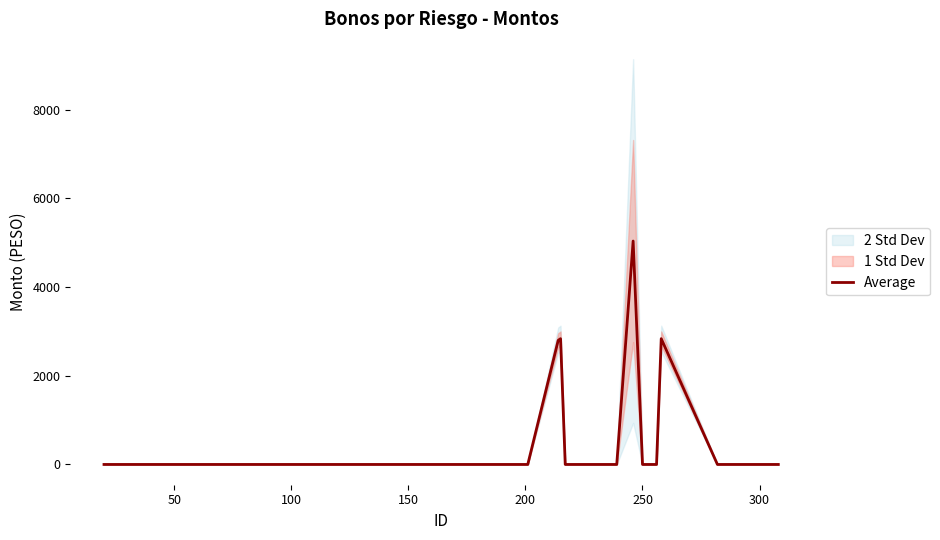

True or false: there are more than 2 points higher than both neighbors.

True